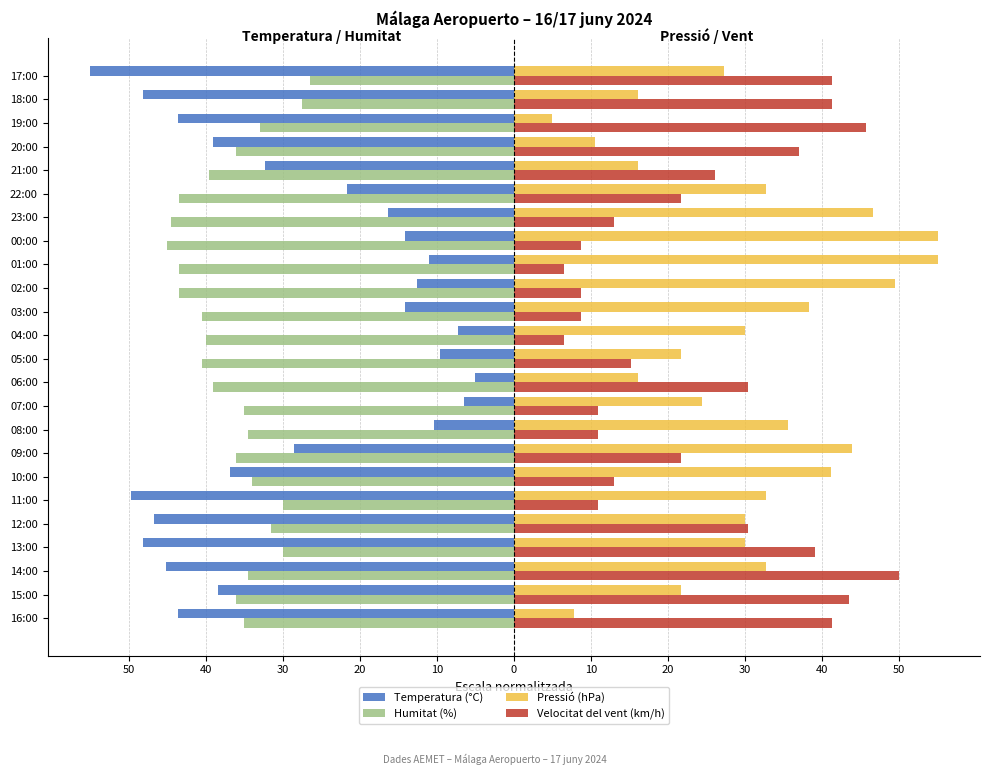

What are all the series names shown in the legend?

Temperatura (°C), Humitat (%), Pressió (hPa), Velocitat del vent (km/h)